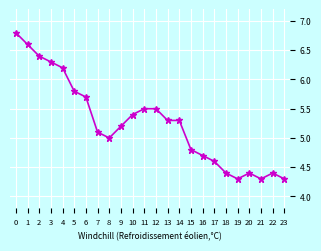

Read the value at 18.

4.4